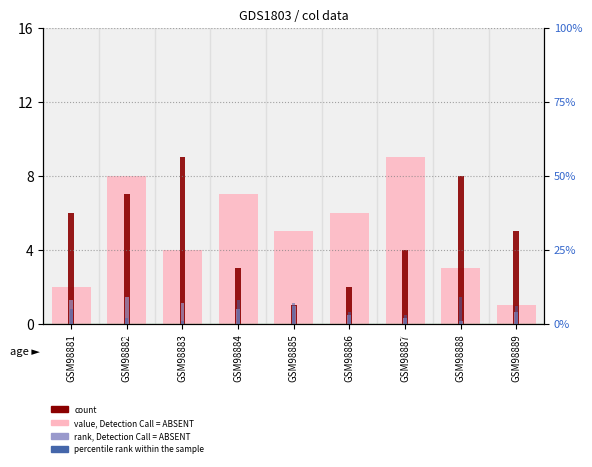

Where does the col_6 (percentile rank) series first go above 5?

GSM98884